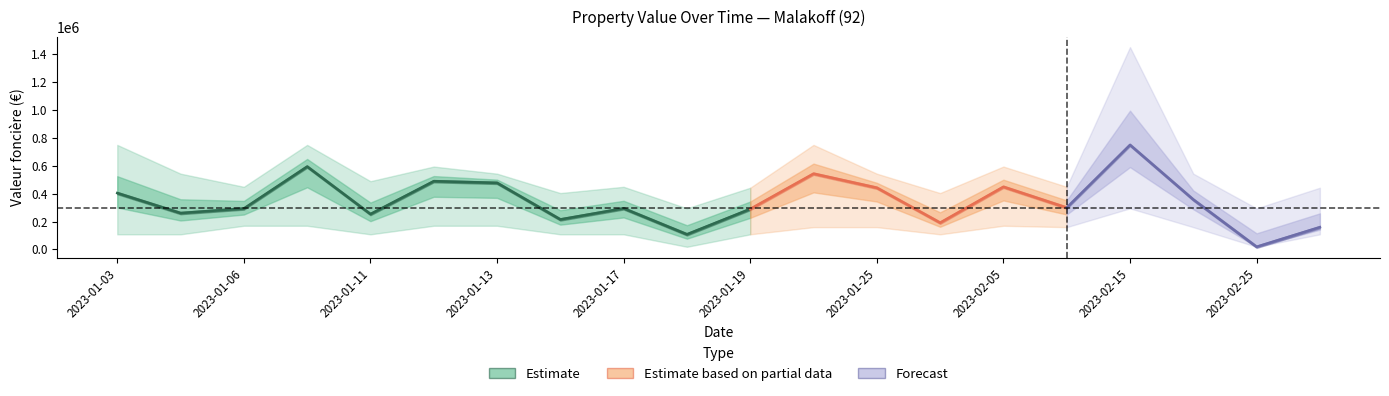

What value does the valeur_fonciere_mean series have at 2023-01-12, to the nearest 100?

490000